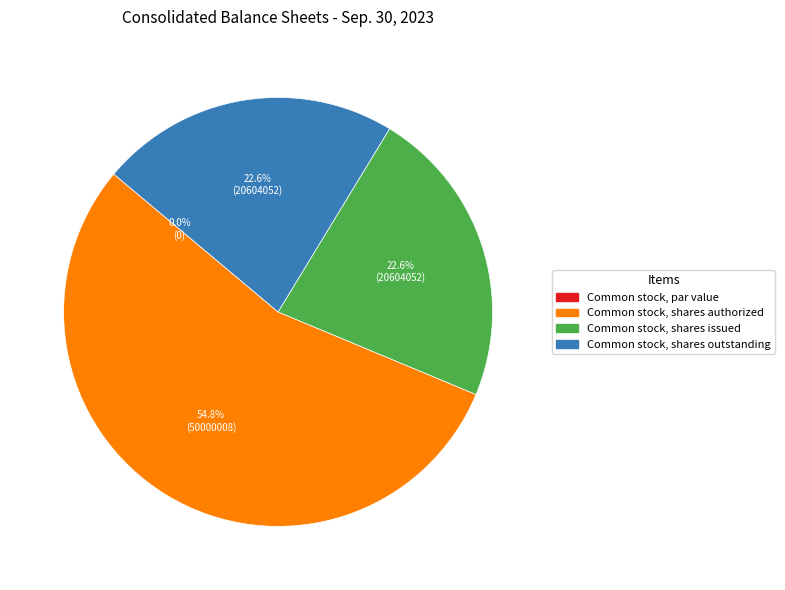

Is there any slice that represents more than half of the pie?

Yes